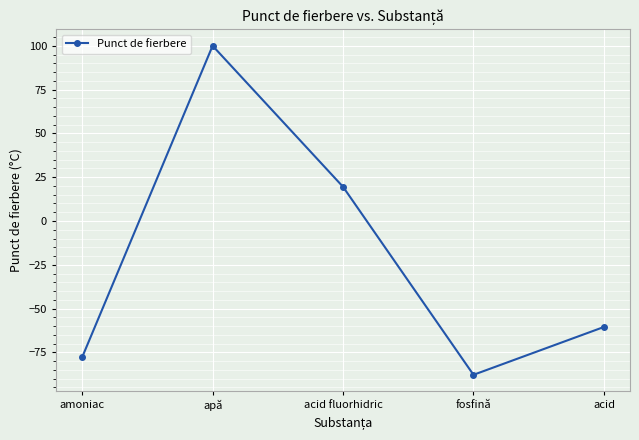

At which label does the data first exceed -60?

apă